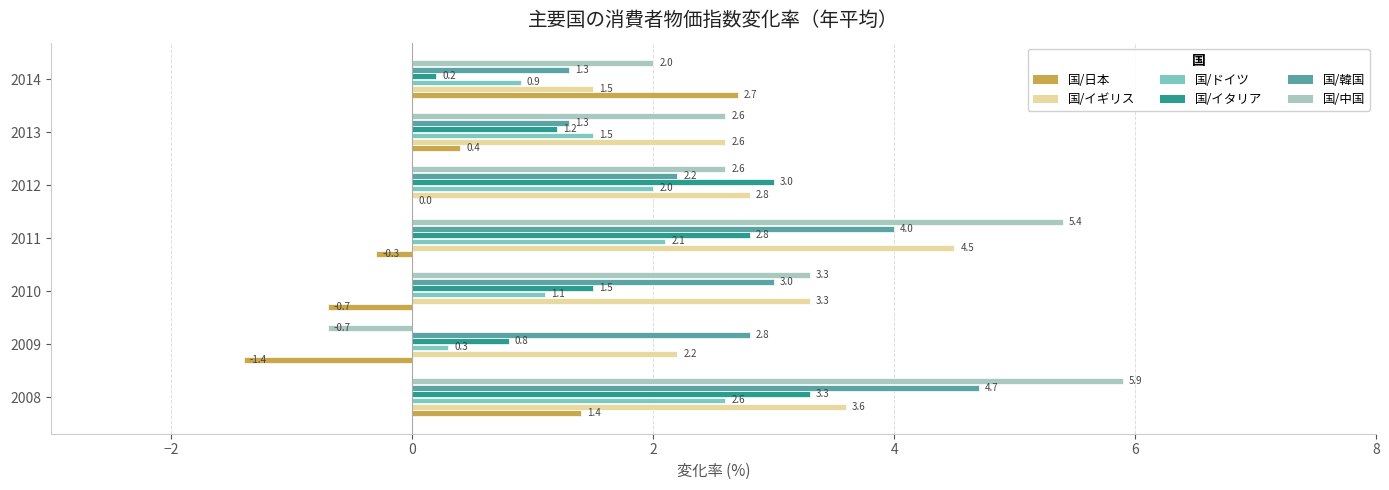

What is the approximate value of 国/日本 at 2011?

-0.3